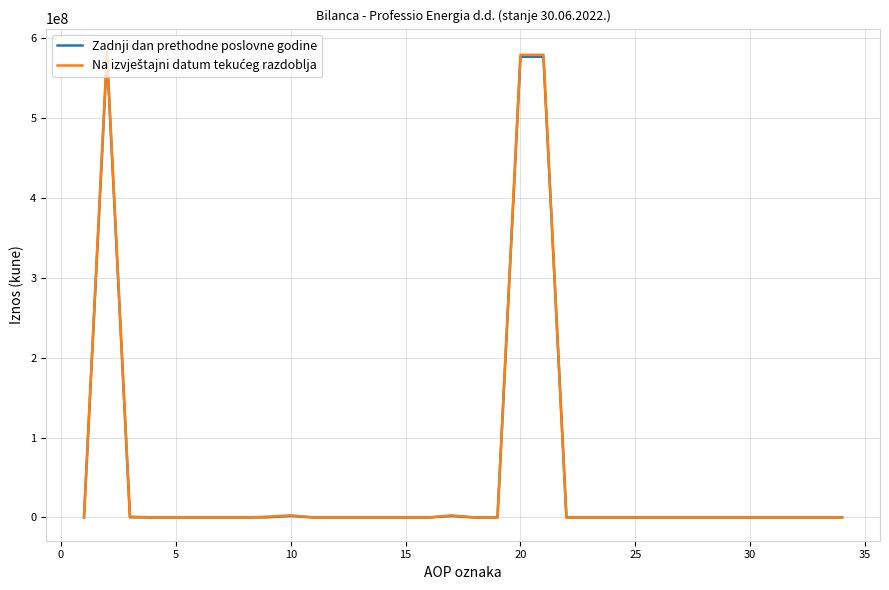

Does the chart have visible grid lines?

Yes